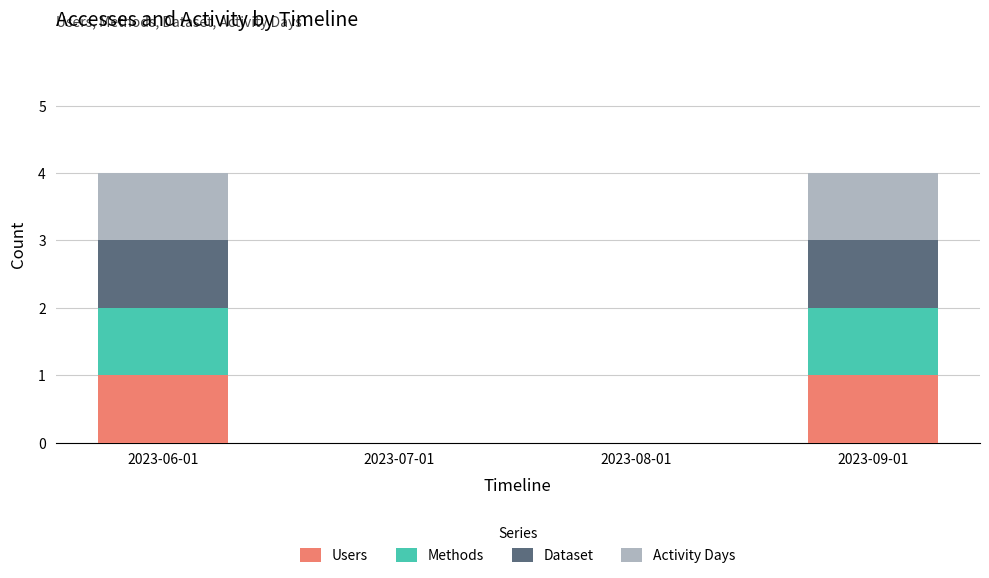

True or false: Users has a value of 1 at 2023-08-01.

False